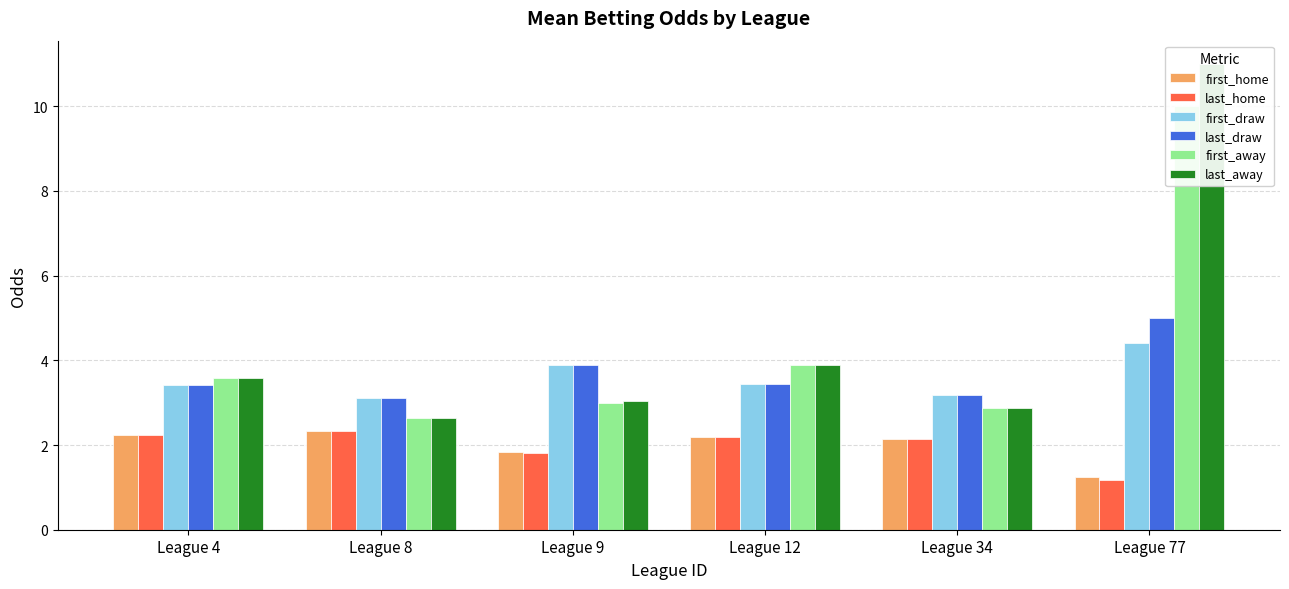

Are the bars grouped side by side (vs. stacked)?

Yes